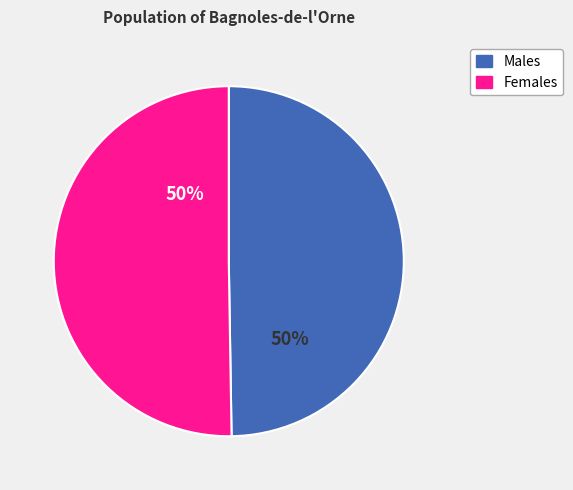

Approximately how many times larger is the value at Females compared to Males?

1.0